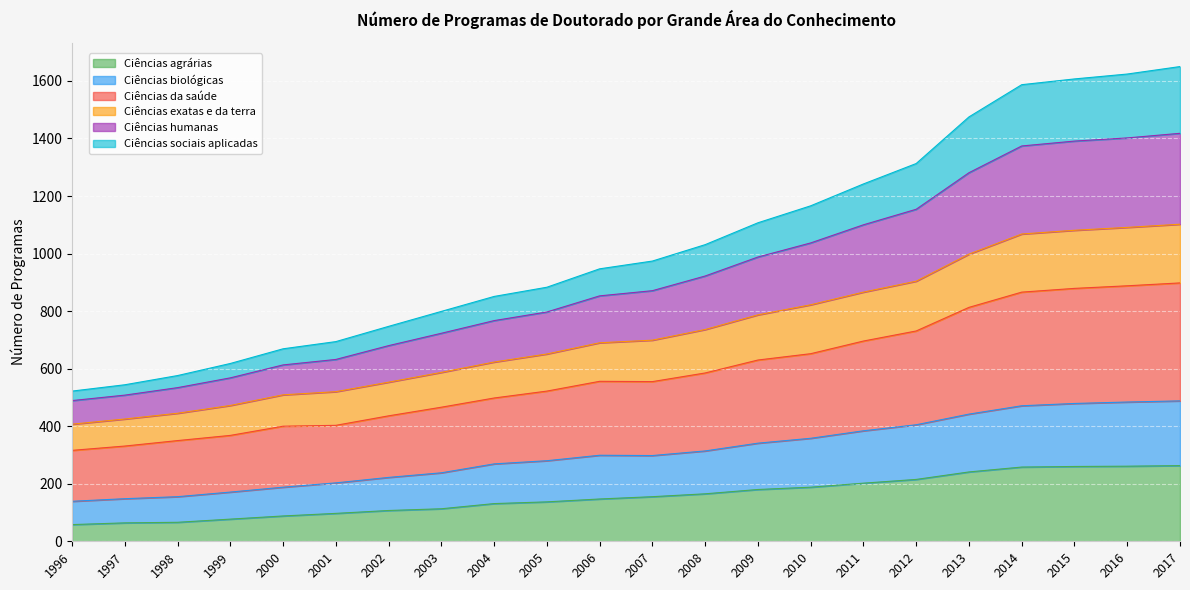

Which series has the largest total across all categories?

Ciências da saúde